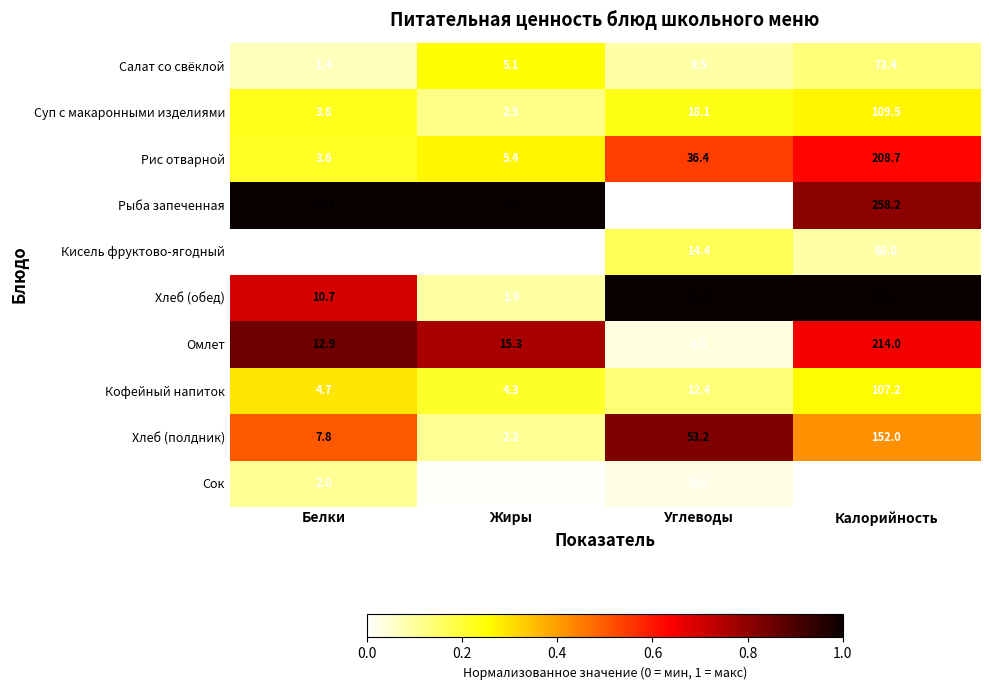

Rank the series at Калорийность from highest to lowest value.

Хлеб (обед), Рыба запеченная, Омлет, Рис отварной, Хлеб (полдник), Суп с макаронными изделиями, Кофейный напиток, Салат со свёклой, Кисель фруктово-ягодный, Сок